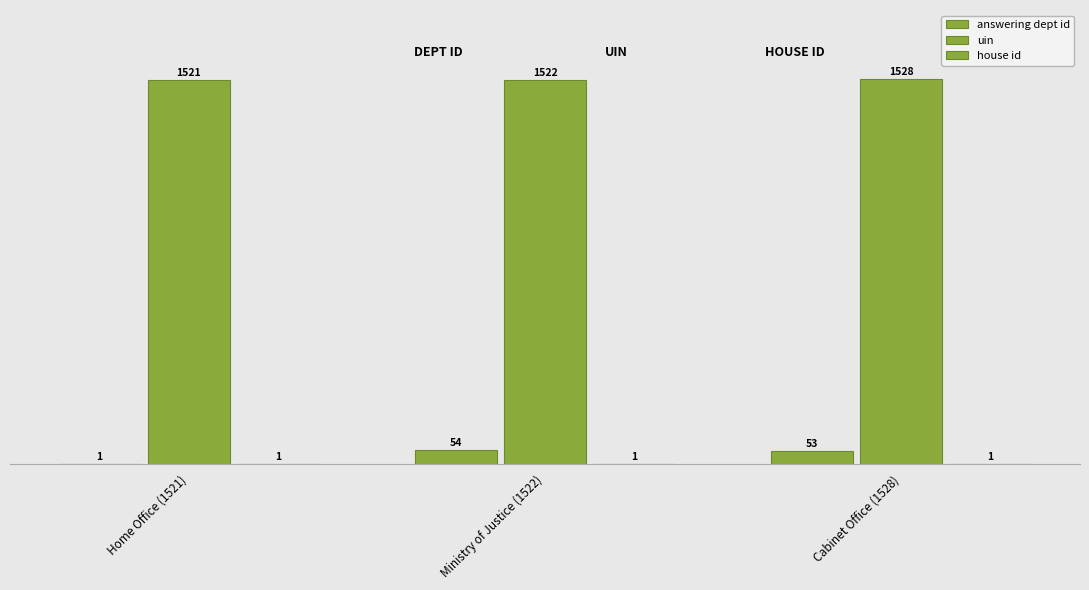

How many data points does each series have?

3